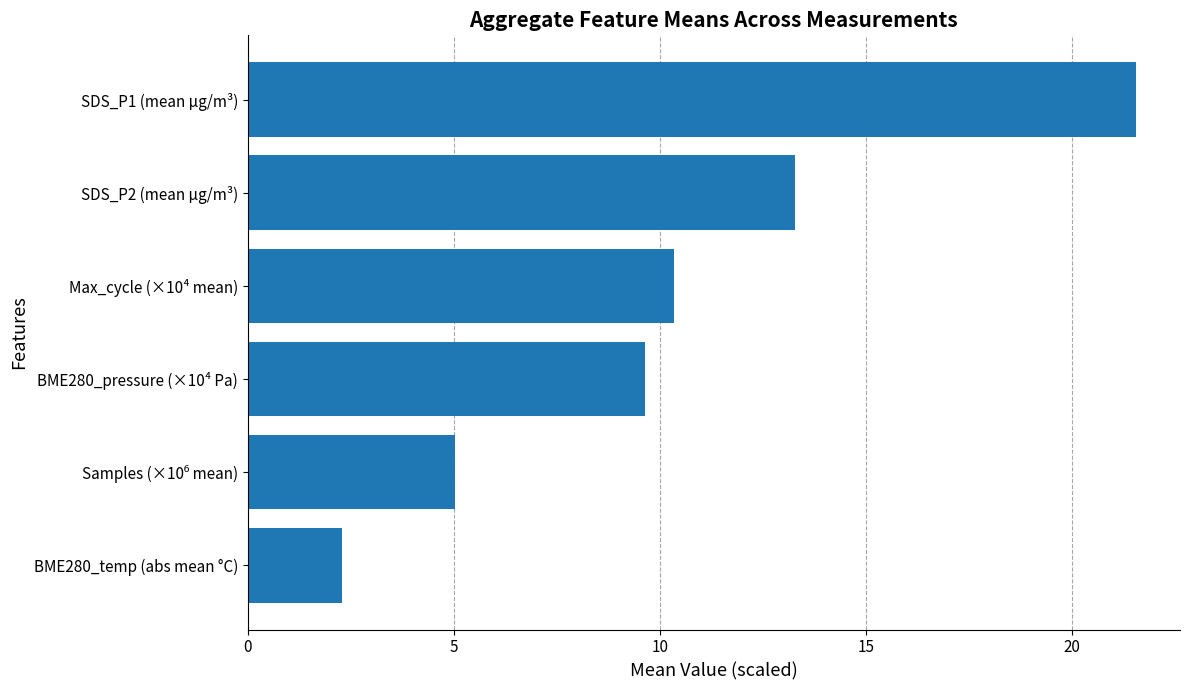

Are the bars horizontal?

Yes